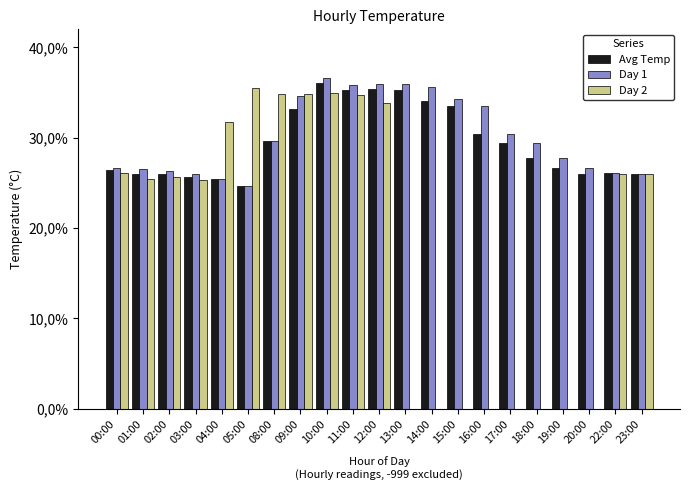

What is the difference between the maximum and minimum values in the Day 1 series?

11.9